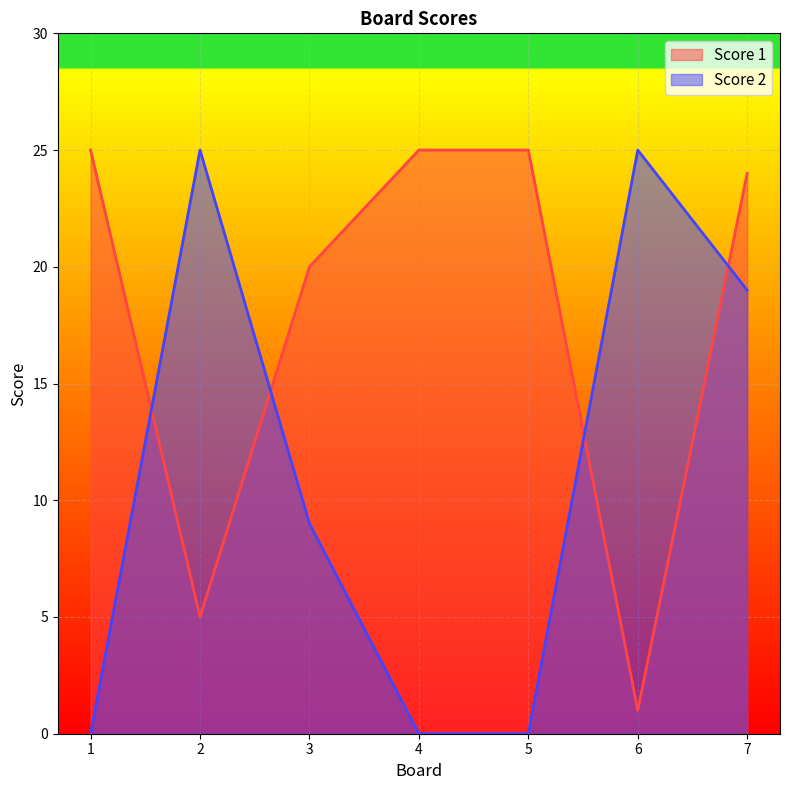

Rank the series by their maximum value, from lowest to highest.

Score 1, Score 2